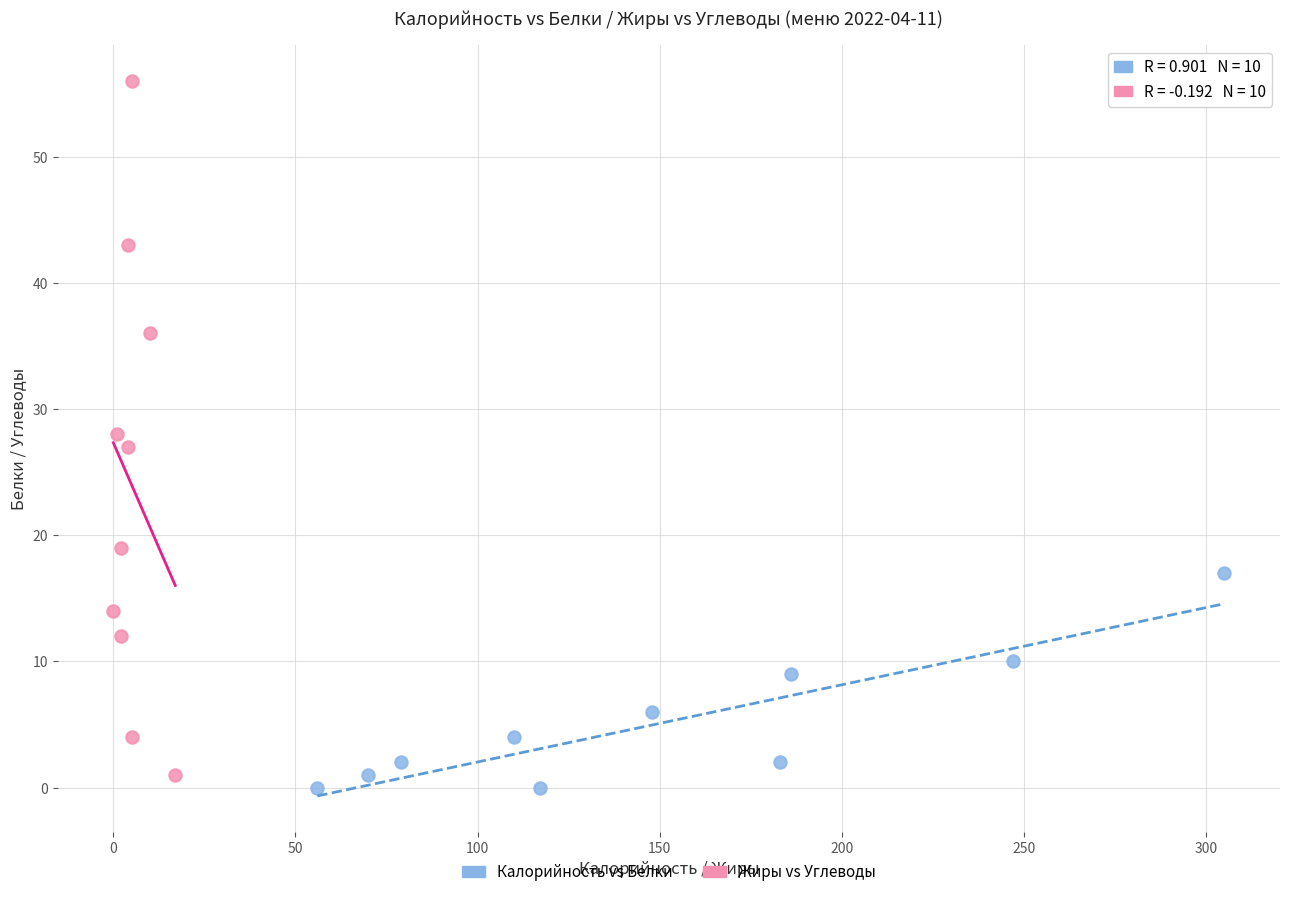

Which series has the largest Y range (max minus min)?

Жиры vs Углеводы